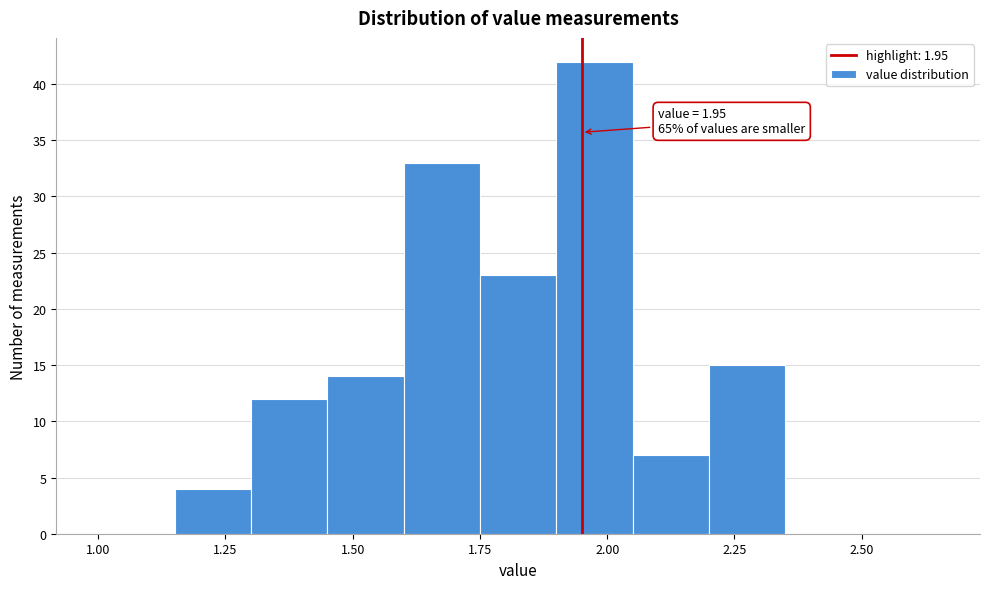

Read against the x-axis, roughly where is the centre of the tallest bar?

2.00